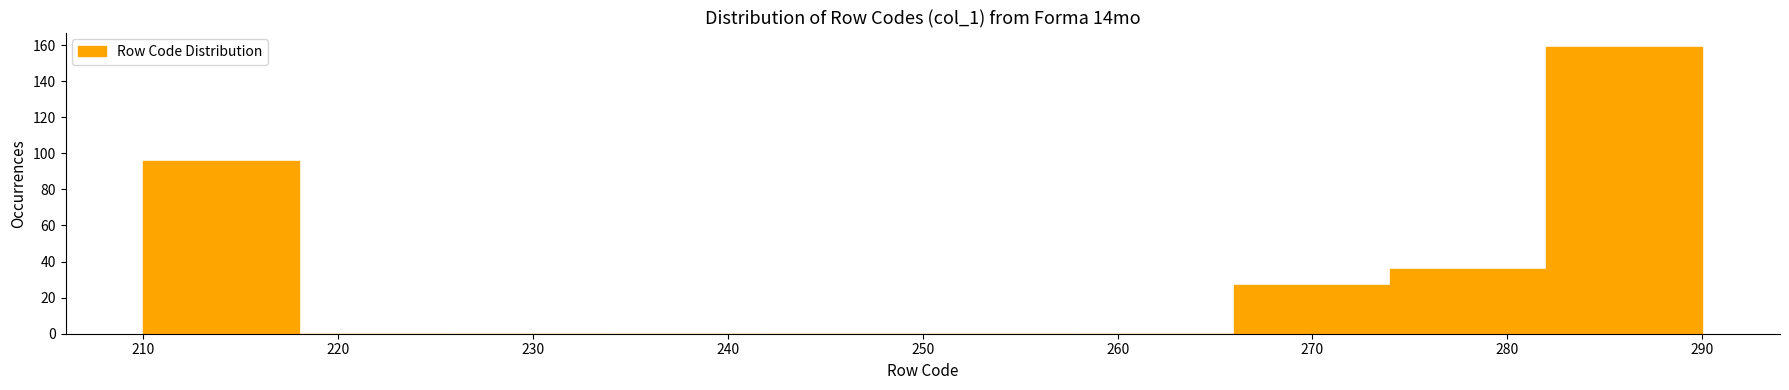

Reading left to right, list every bar in this chart as the range it spans on the x-axis followed by its height. The values are not printed on the chart, so give them approximately, as read against the axis.

210 to 218: 96
218 to 226: 0
226 to 234: 0
234 to 242: 0
242 to 250: 0
250 to 258: 0
258 to 266: 0
266 to 274: 28
274 to 282: 36
282 to 290: 160